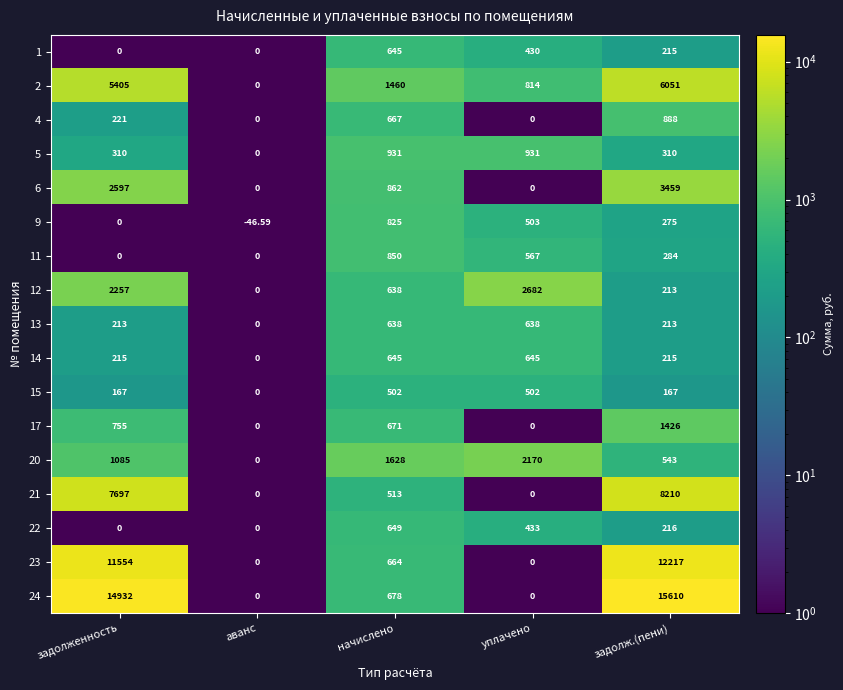

What is the total value across all series at задолженность?

47408.0